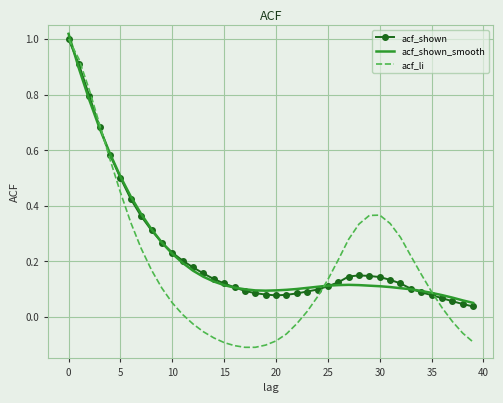

Which series has the largest range (max minus min)?

acf_li